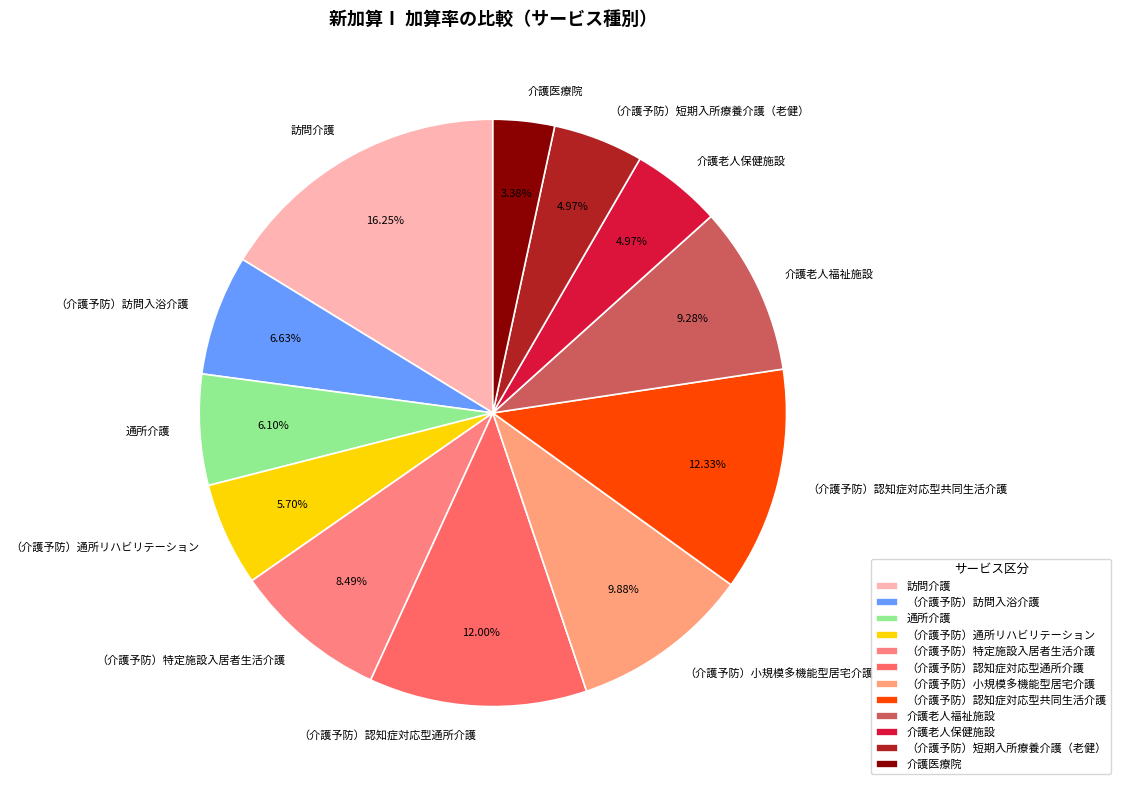

Is 介護老人福祉施設 the majority of the pie?

No